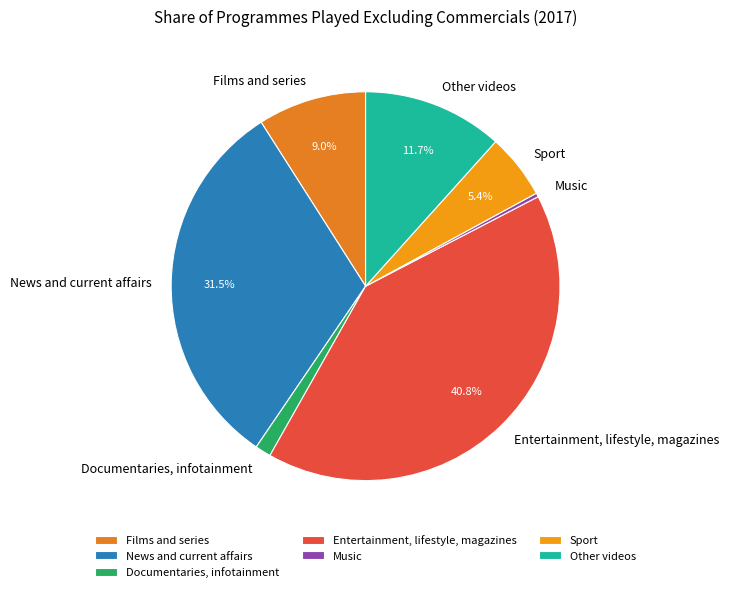

Is there any slice that represents more than half of the pie?

No